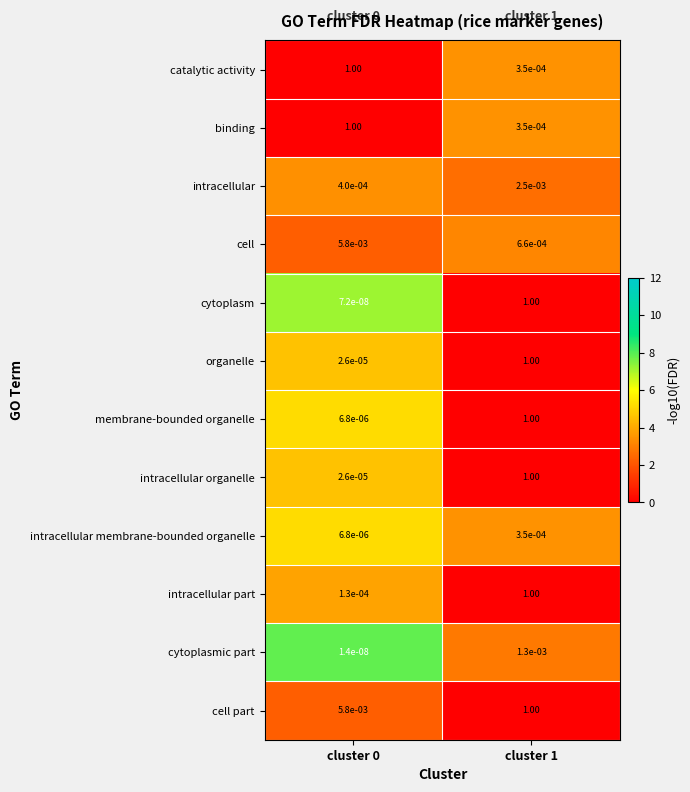

Which series has the largest total across all categories?

cell part